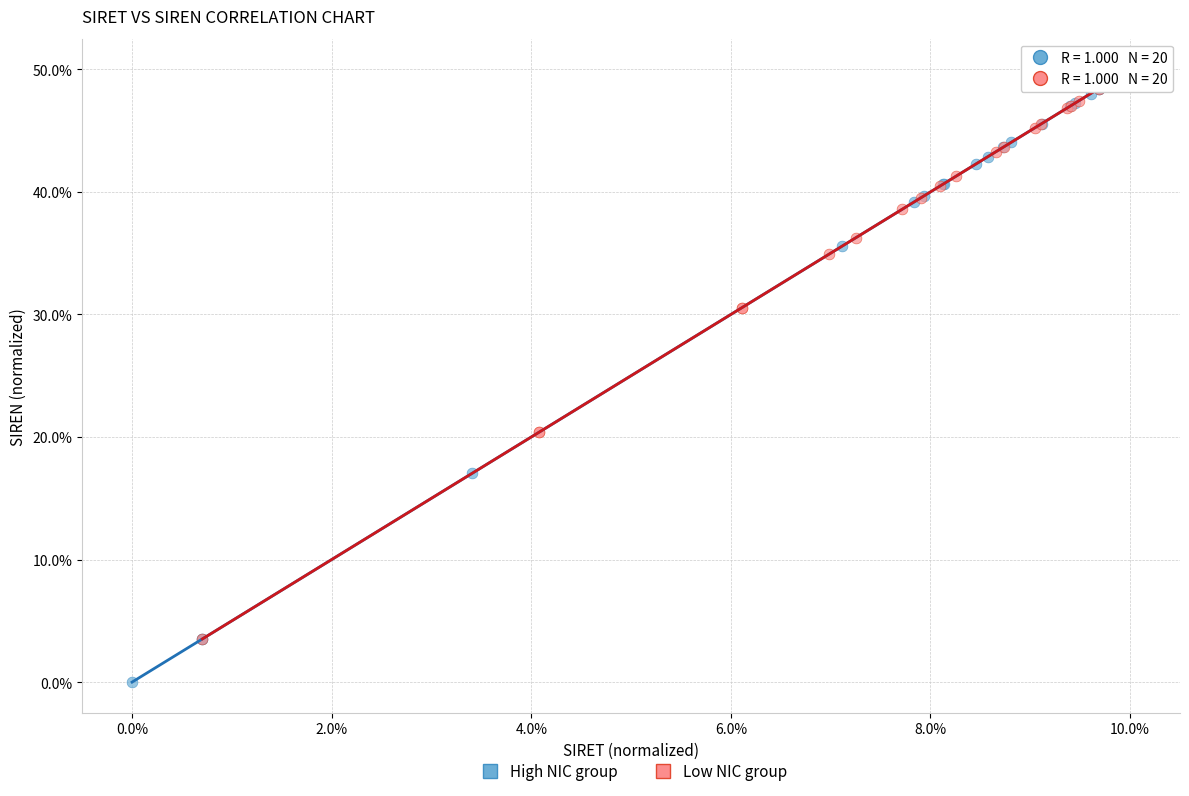

Which series contains the highest Y value?

High NIC group